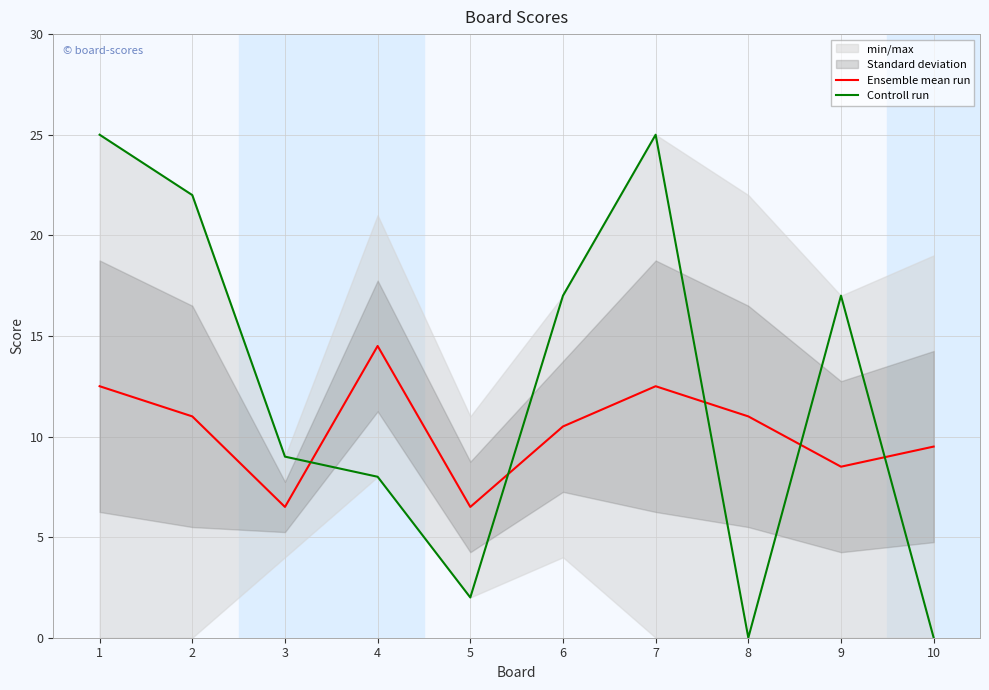

The Controll run series shows 22.0 at 2. True or false?

True